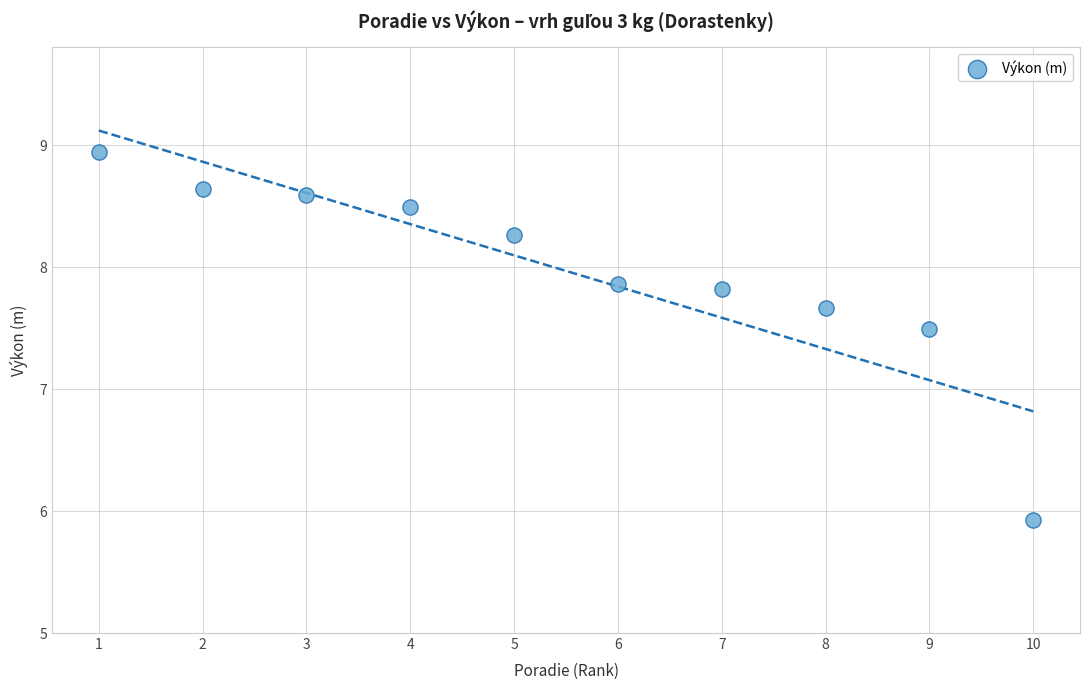

What is the average Y value?

8.0